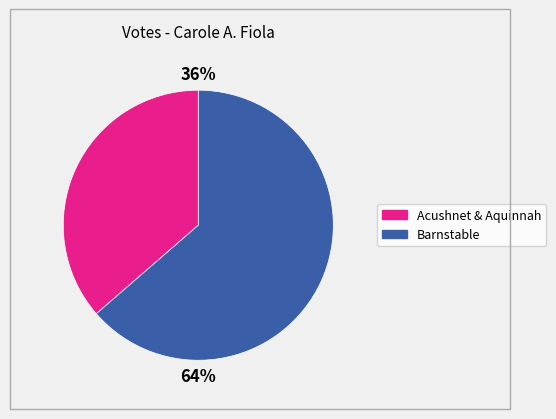

Is there any slice that represents more than half of the pie?

Yes